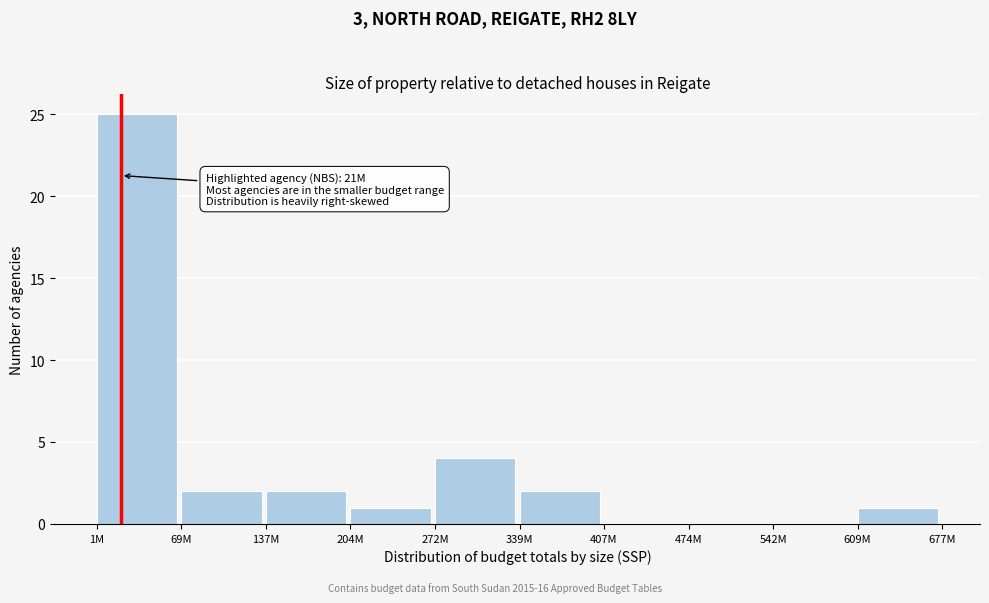

Reading left to right, what are all the values shown in this chart?

1M=25	69M=2	137M=2	204M=1	272M=4	339M=2	407M=0	474M=0	542M=0	609M=1